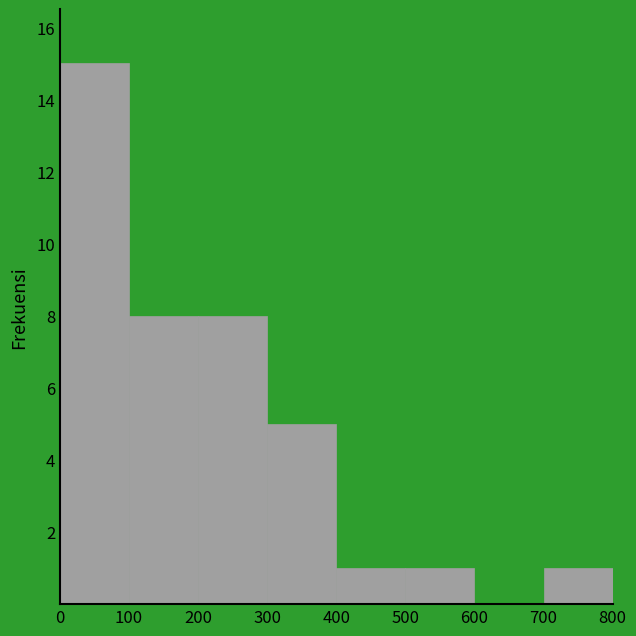

Reading left to right, list every bar in this chart as the range it spans on the x-axis followed by its height. The values are not printed on the chart, so give them approximately, as read against the axis.

0 to 100: 15
100 to 200: 8
200 to 300: 8
300 to 400: 5
400 to 500: 1
500 to 600: 1
600 to 700: 0
700 to 800: 1